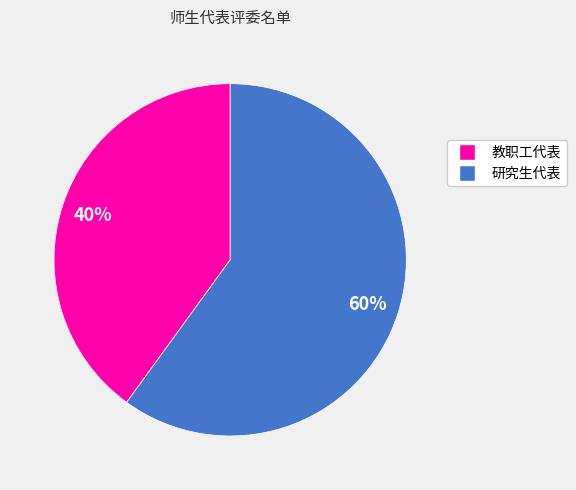

True or false: 教职工代表 accounts for 47% of the total.

False